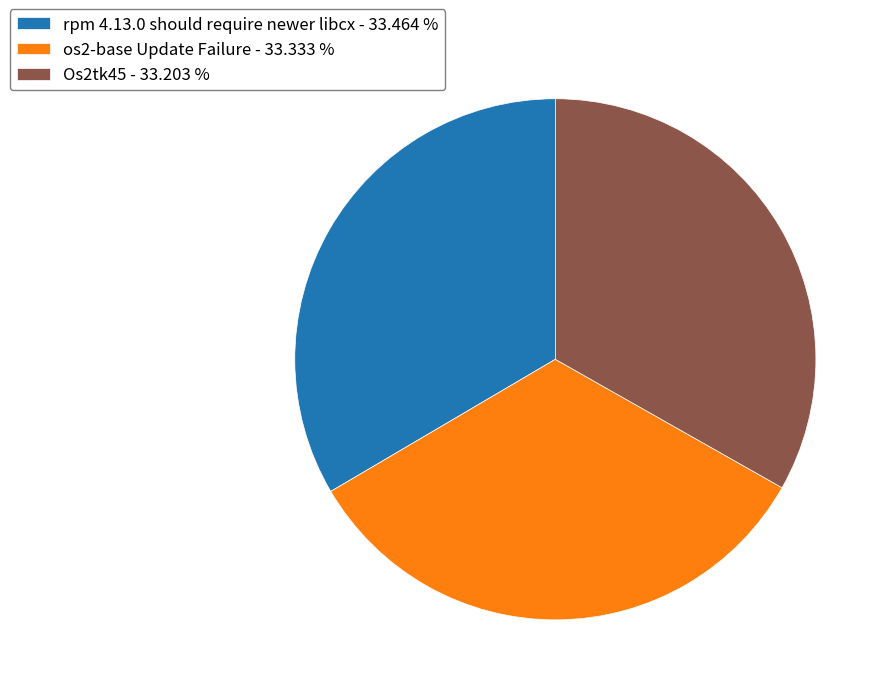

How many segments does this pie chart have?

3